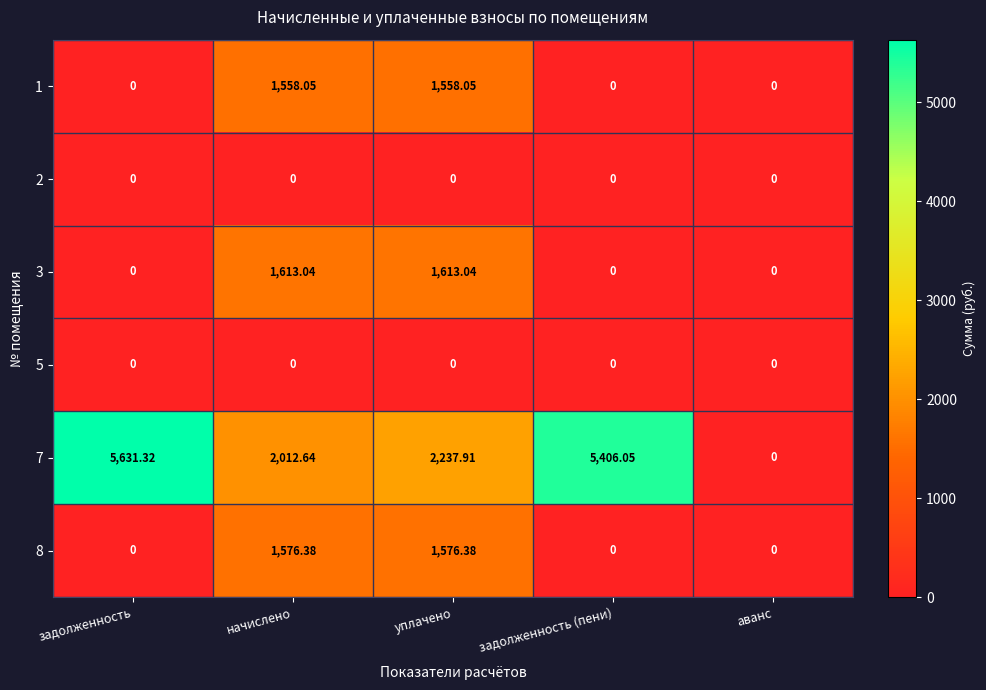

Is the value of 1 at задолженность greater than the value of 8 at начислено?

No